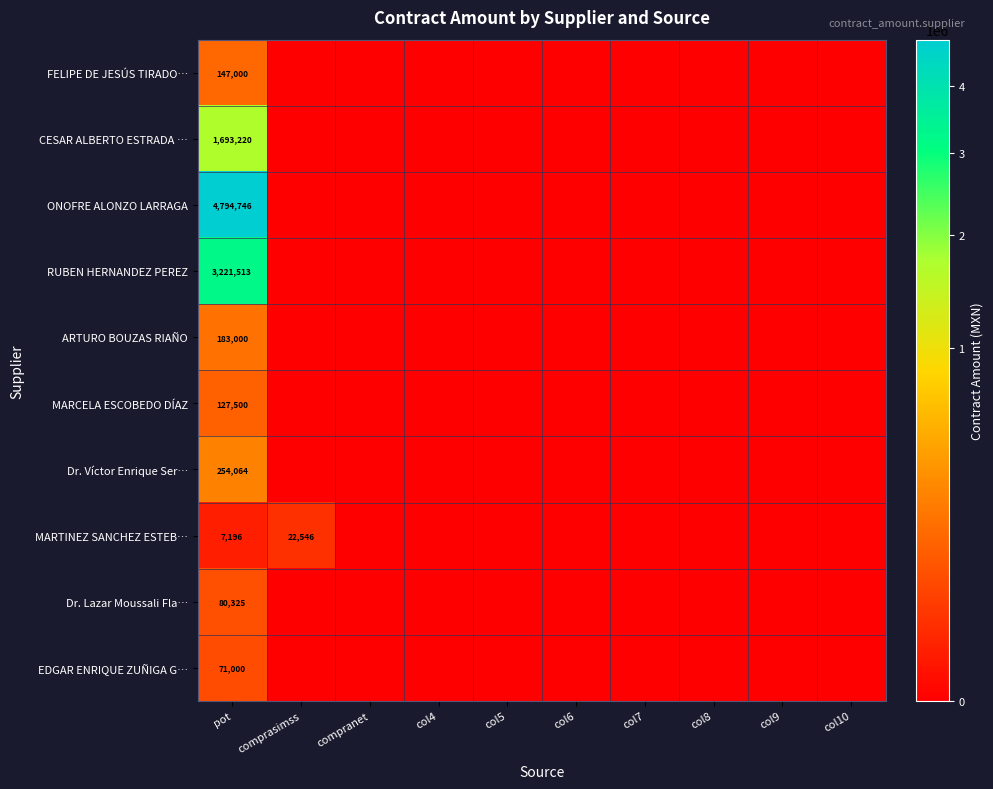

Rank the series at col4 from highest to lowest value.

FELIPE DE JESÚS TIRADO…, CESAR ALBERTO ESTRADA …, ONOFRE ALONZO LARRAGA, RUBEN HERNANDEZ PEREZ, ARTURO BOUZAS RIAÑO, MARCELA ESCOBEDO DÍAZ, Dr. Víctor Enrique Ser…, MARTINEZ SANCHEZ ESTEB…, Dr. Lazar Moussali Fla…, EDGAR ENRIQUE ZUÑIGA G…